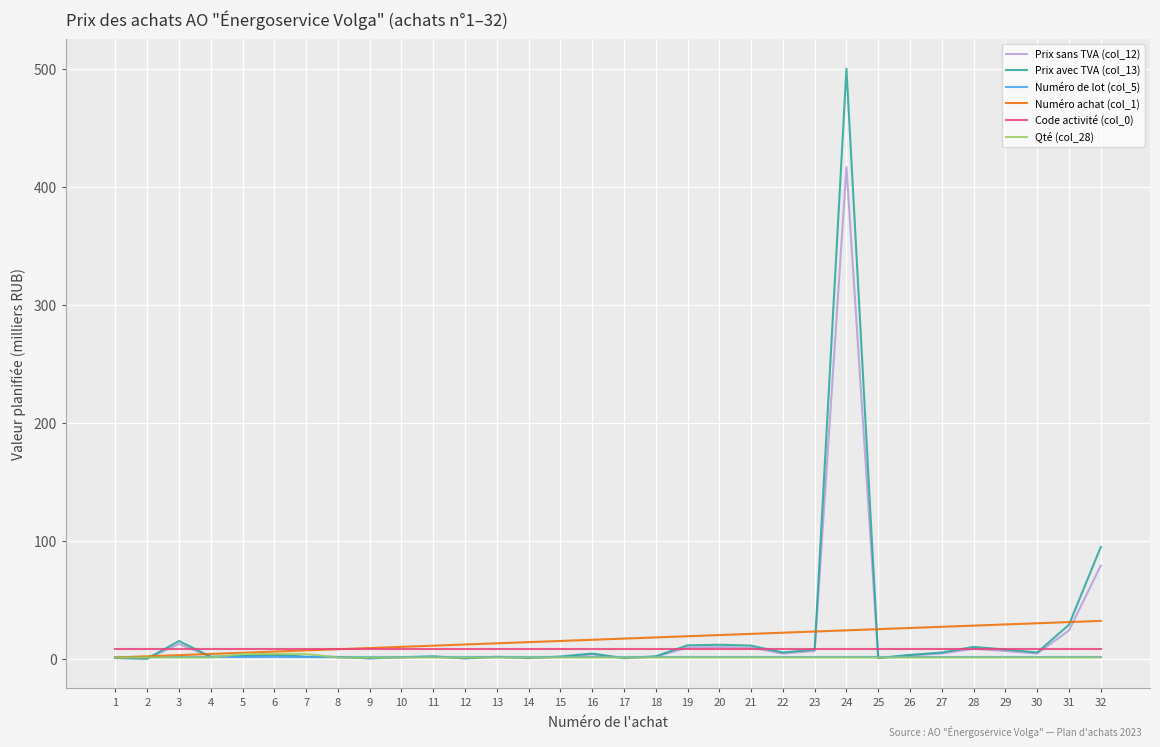

How many categories are shown in the chart?

32